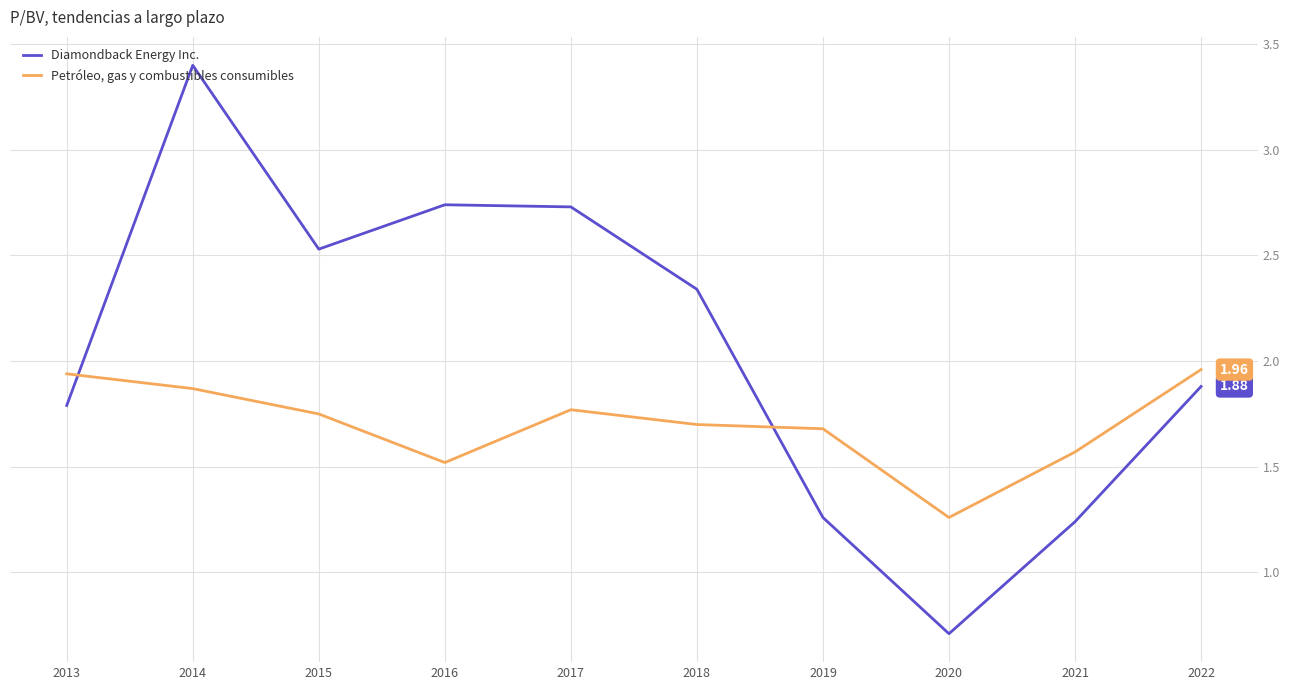

List the series in order of their overall mean, lowest first.

Petróleo, gas y combustibles consumibles, Diamondback Energy Inc.